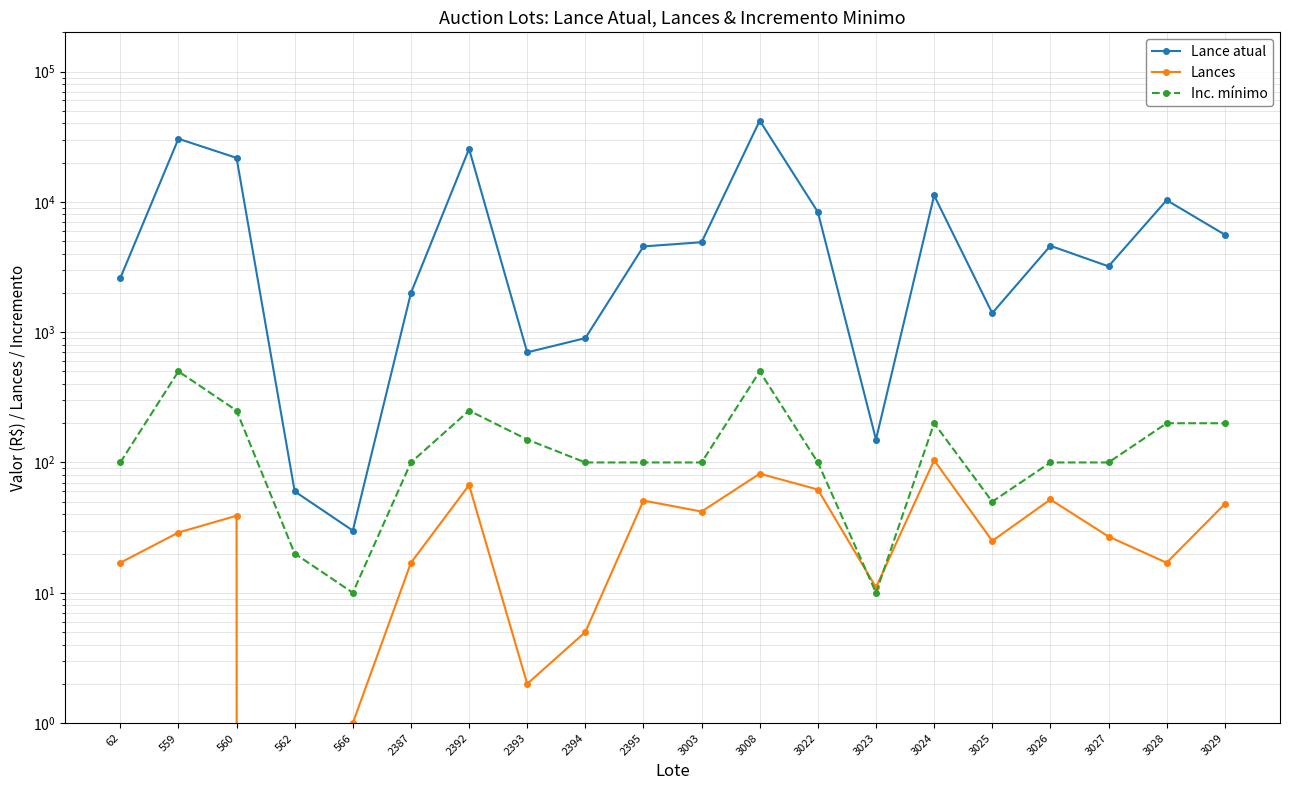

True or false: Lance atual and Lances intersect in this chart.

False